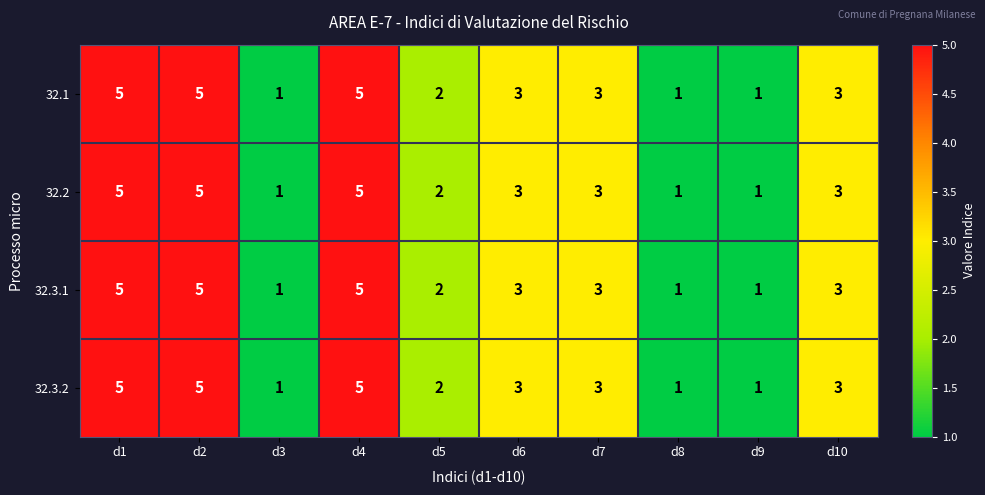

What is the total value across all series at d8?

4